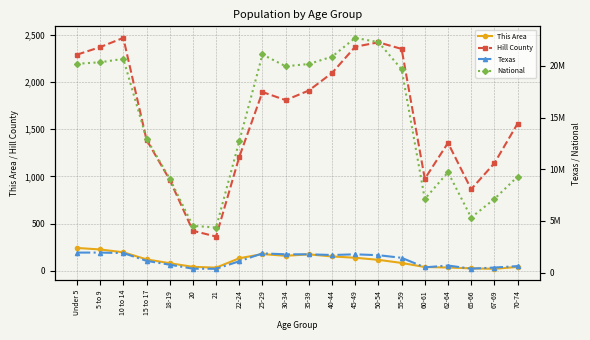

At which category is the sum across all series the highest?

45-49